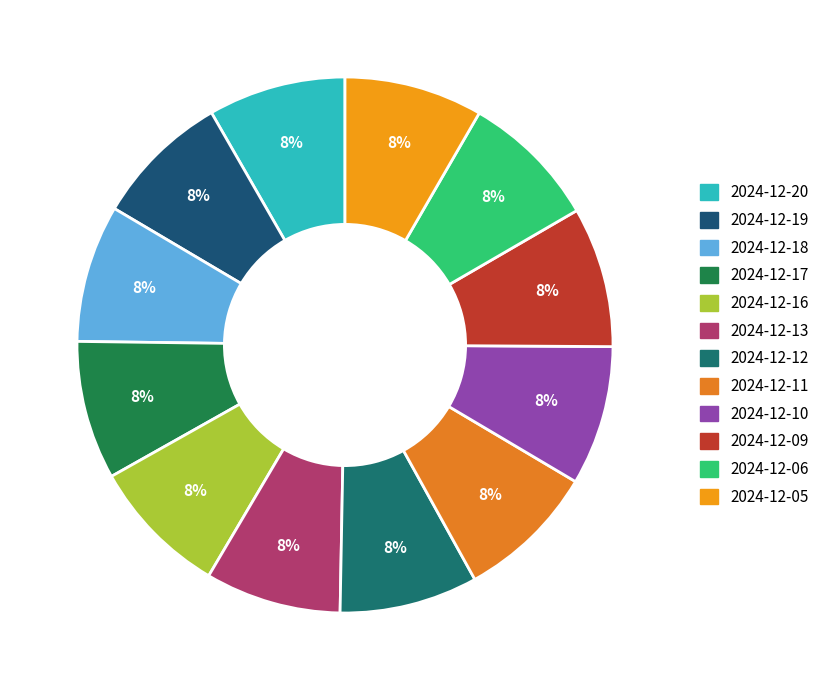

Count the number of slices in the pie.

12